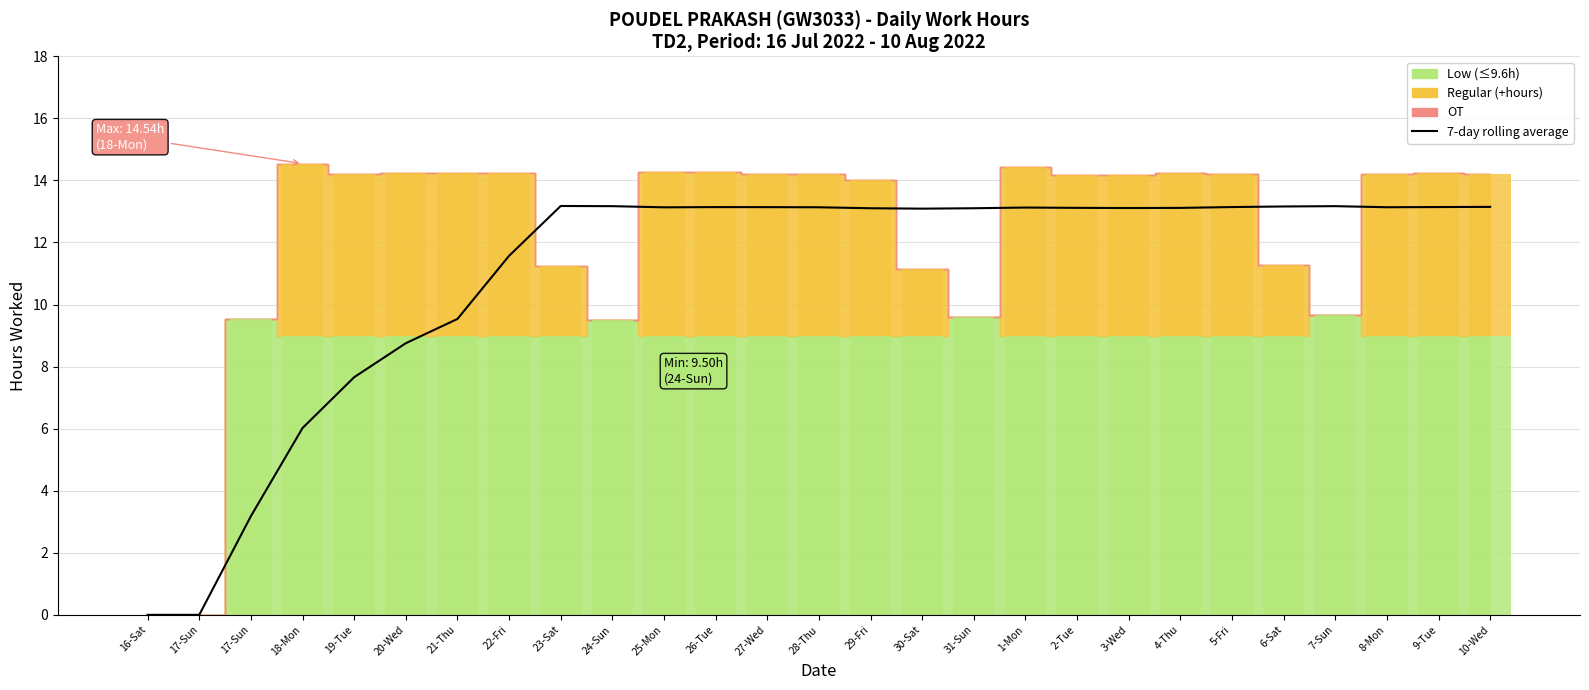

List the labels in order of value, largest first.

23-Sat, 24-Sun, 7-Sun, 6-Sat, 10-Wed, 5-Fri, 9-Tue, 26-Tue, 27-Wed, 8-Mon, 28-Thu, 25-Mon, 1-Mon, 2-Tue, 4-Thu, 3-Wed, 29-Fri, 31-Sun, 30-Sat, 22-Fri, 21-Thu, 20-Wed, 19-Tue, 18-Mon, 17-Sun, 16-Sat, 17-Sun